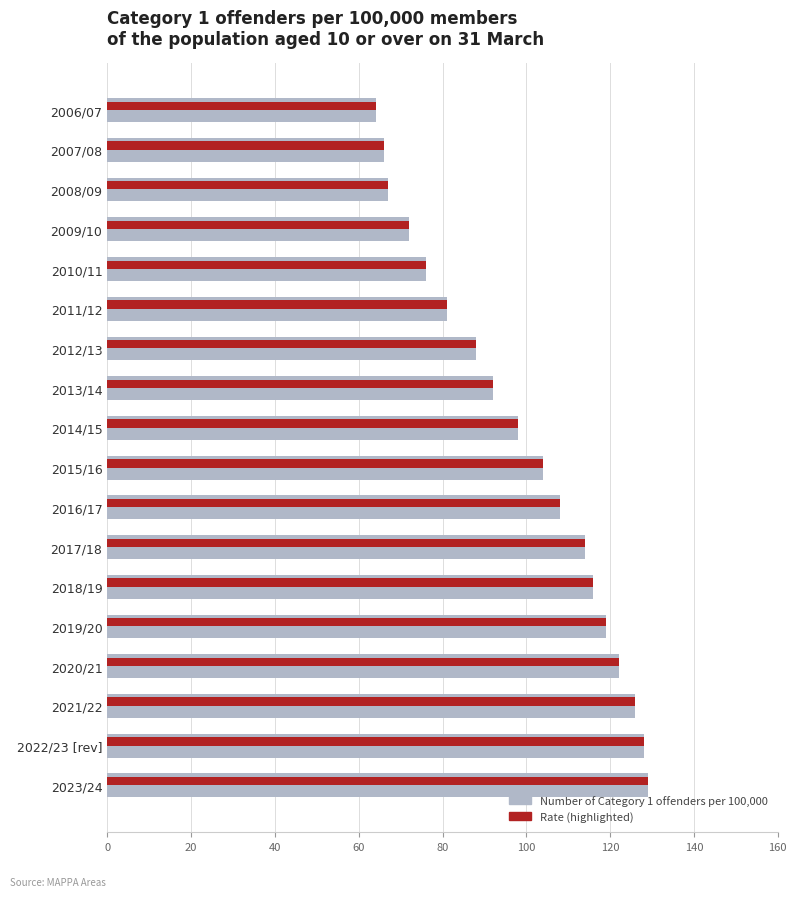

Is the value of Number of Category 1 offenders per 100,000 at 2006/07 greater than the value of Rate (highlighted) at 2019/20?

No